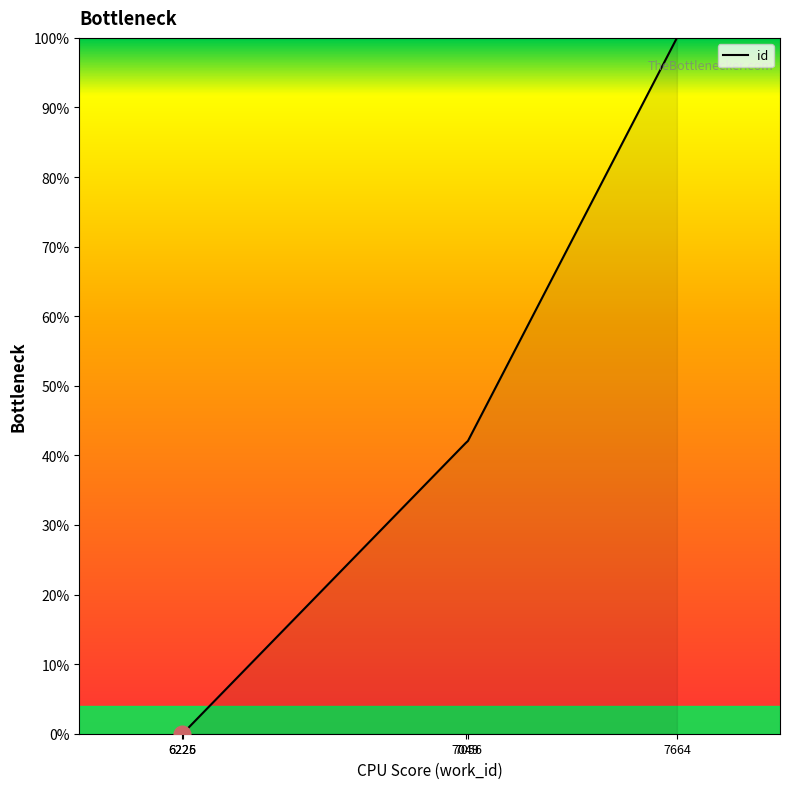

What is the maximum value shown in the chart?

100.0